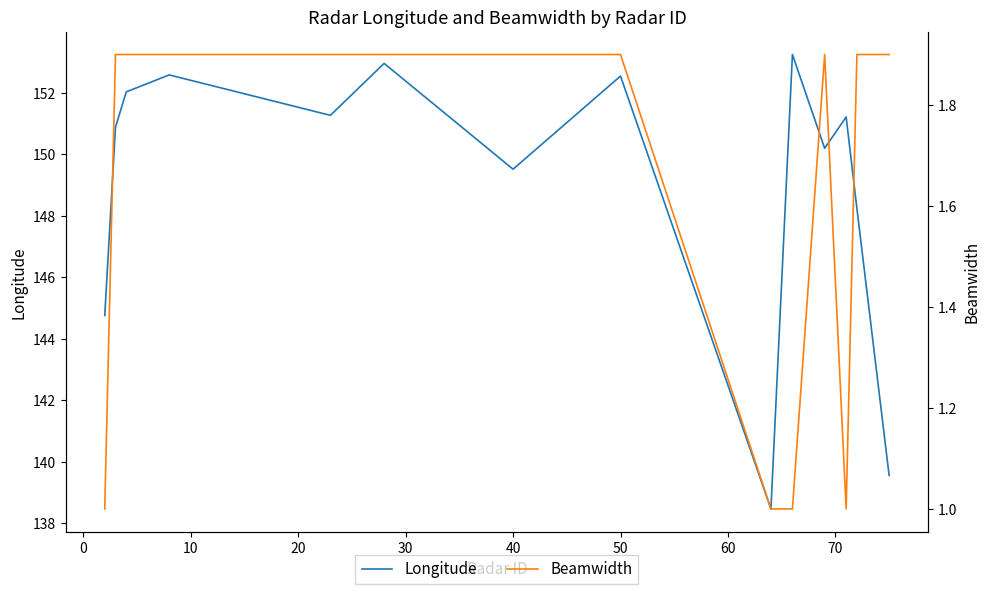

The Longitude series shows 43.2 at 50. True or false?

False